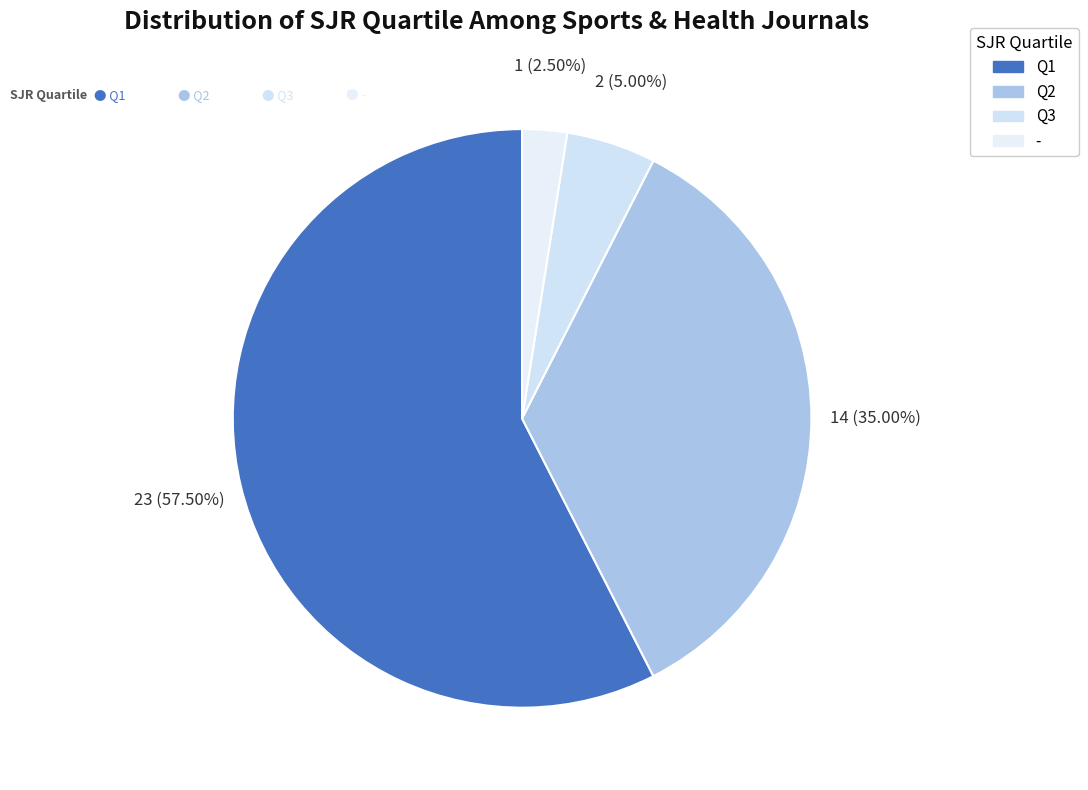

What is the ratio of the value at Q2 to the value at Q3?

7.0